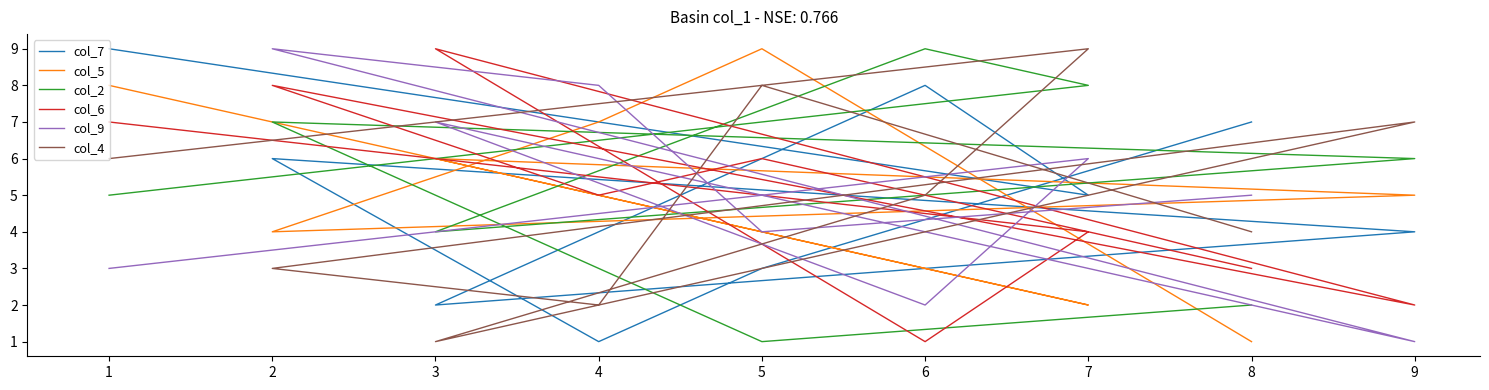

Count the col_7 values in the range 3 to 7.

5